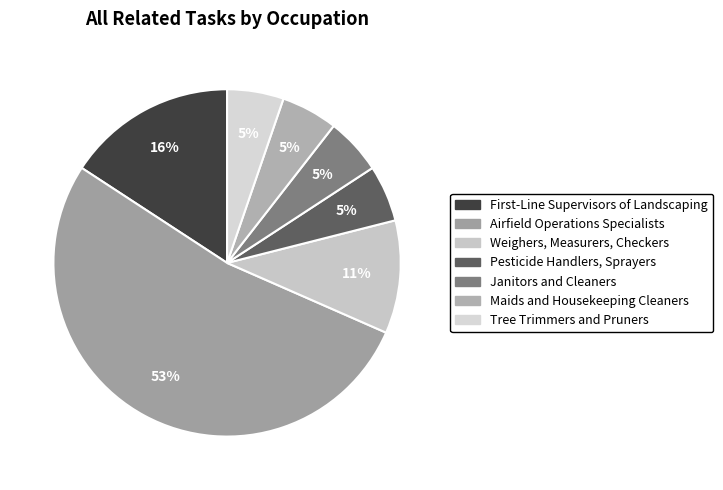

Which category has the smallest portion of the pie?

Pesticide Handlers, Sprayers, and Applicators